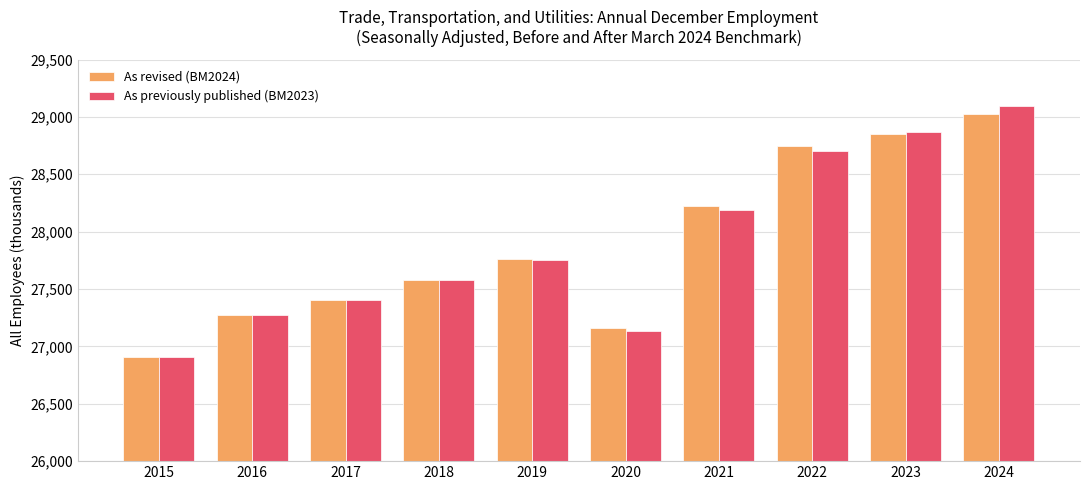

True or false: As revised (BM2024) has a value of 26909 at 2015.

True